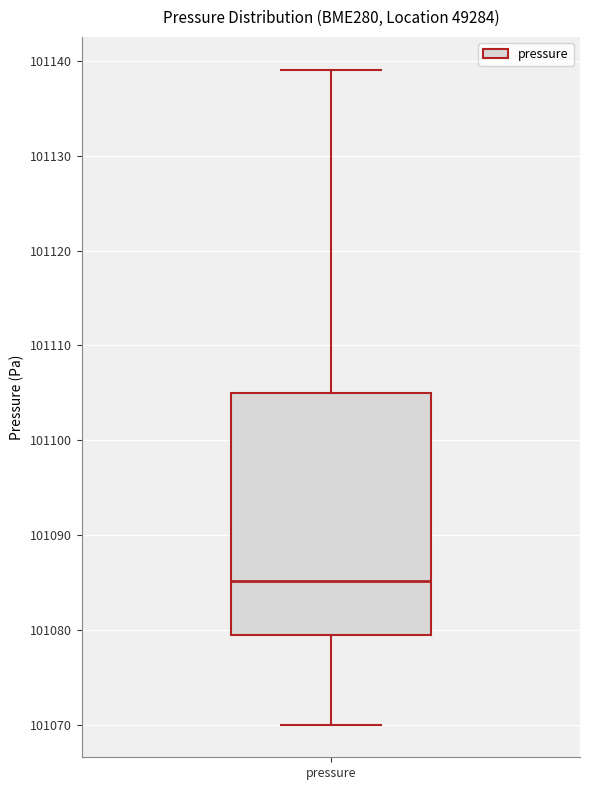

Transcribe this box plot: give where the median line is, the range the box spans, and where the two whiskers end, as read against the y-axis. The values are not printed on the chart, so give them approximately, as read against the axis.

median 101085, box 101080 to 101105, whiskers 101070 to 101139